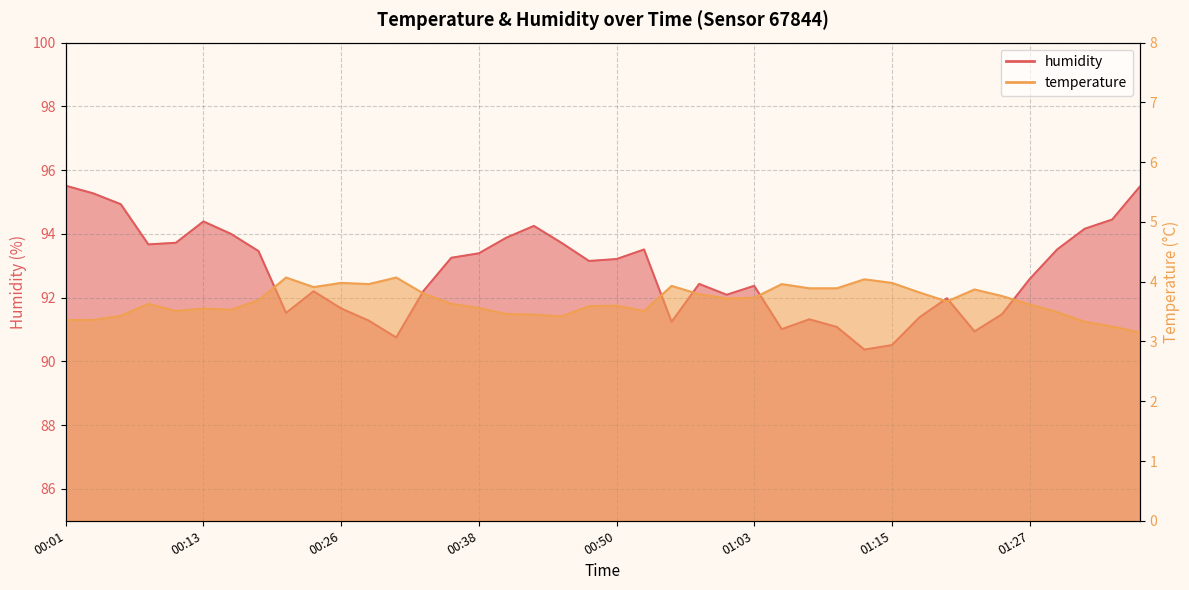

Which series has the largest total across all categories?

humidity